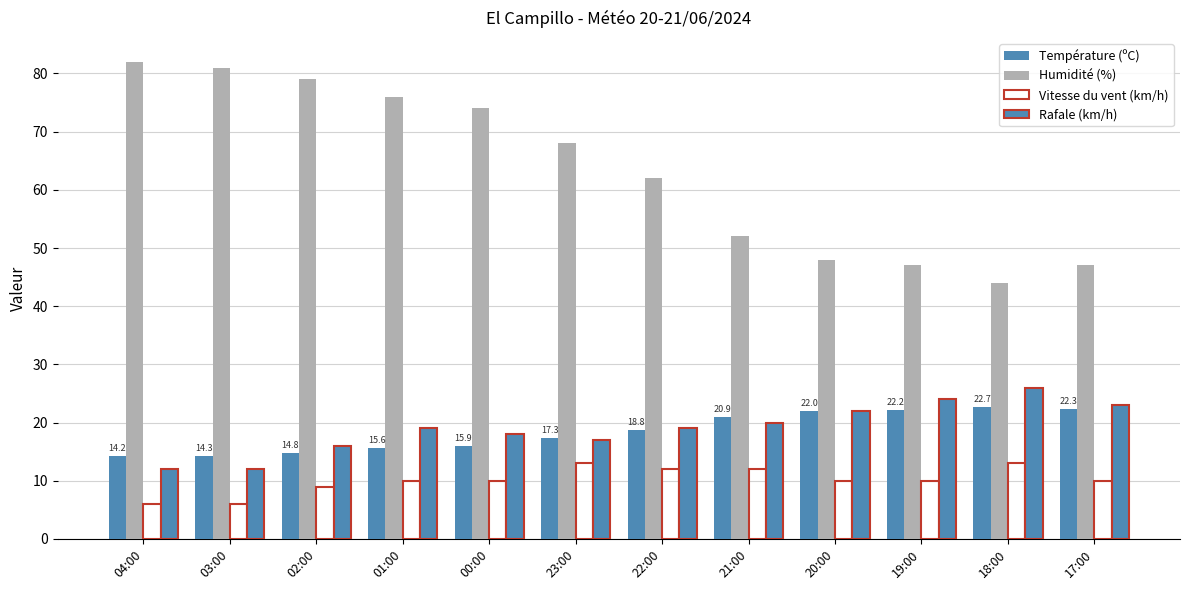

The value of Rafale (km/h) at 23:00 is 17.0. True or false?

True